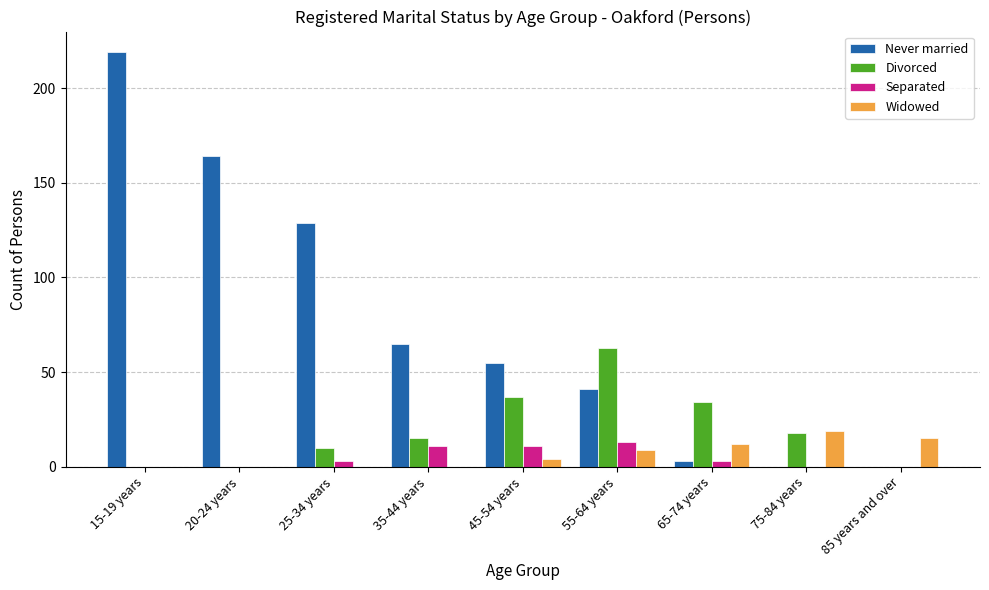

Which series changed the most between 55-64 years and 85 years and over?

Divorced